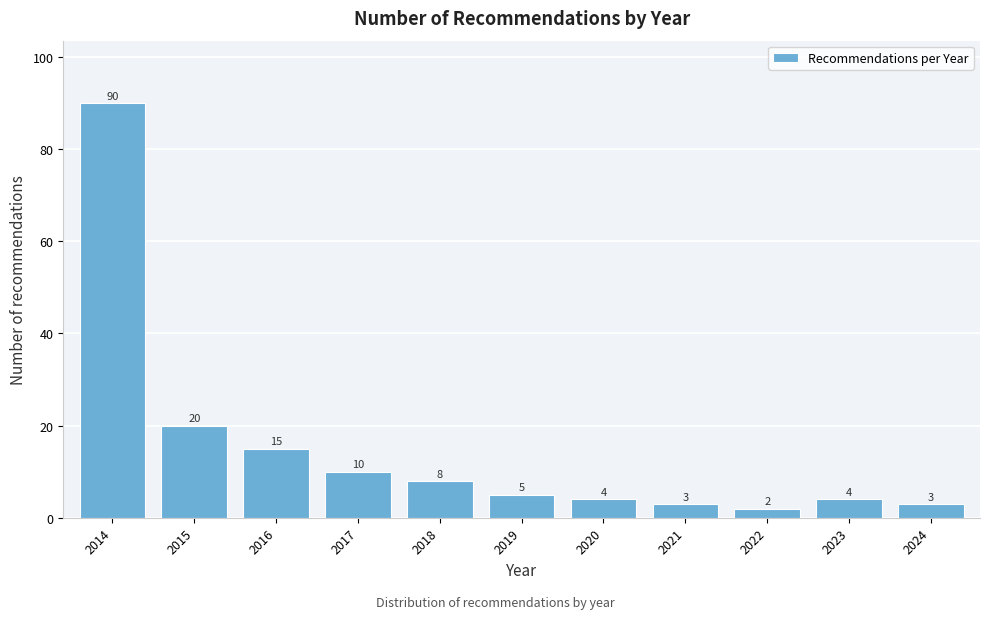

Reading left to right, what are all the values shown in this chart?

90	20	15	10	8	5	4	3	2	4	3